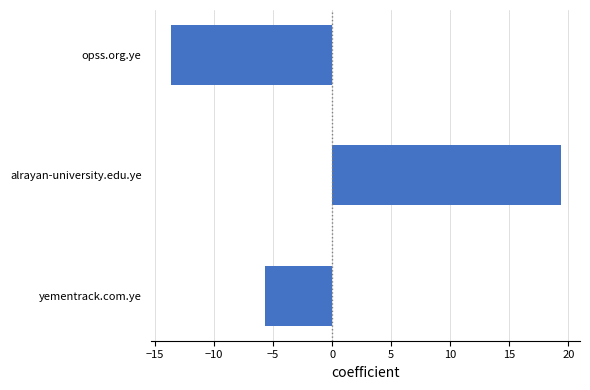

How many data points are above -5?

1